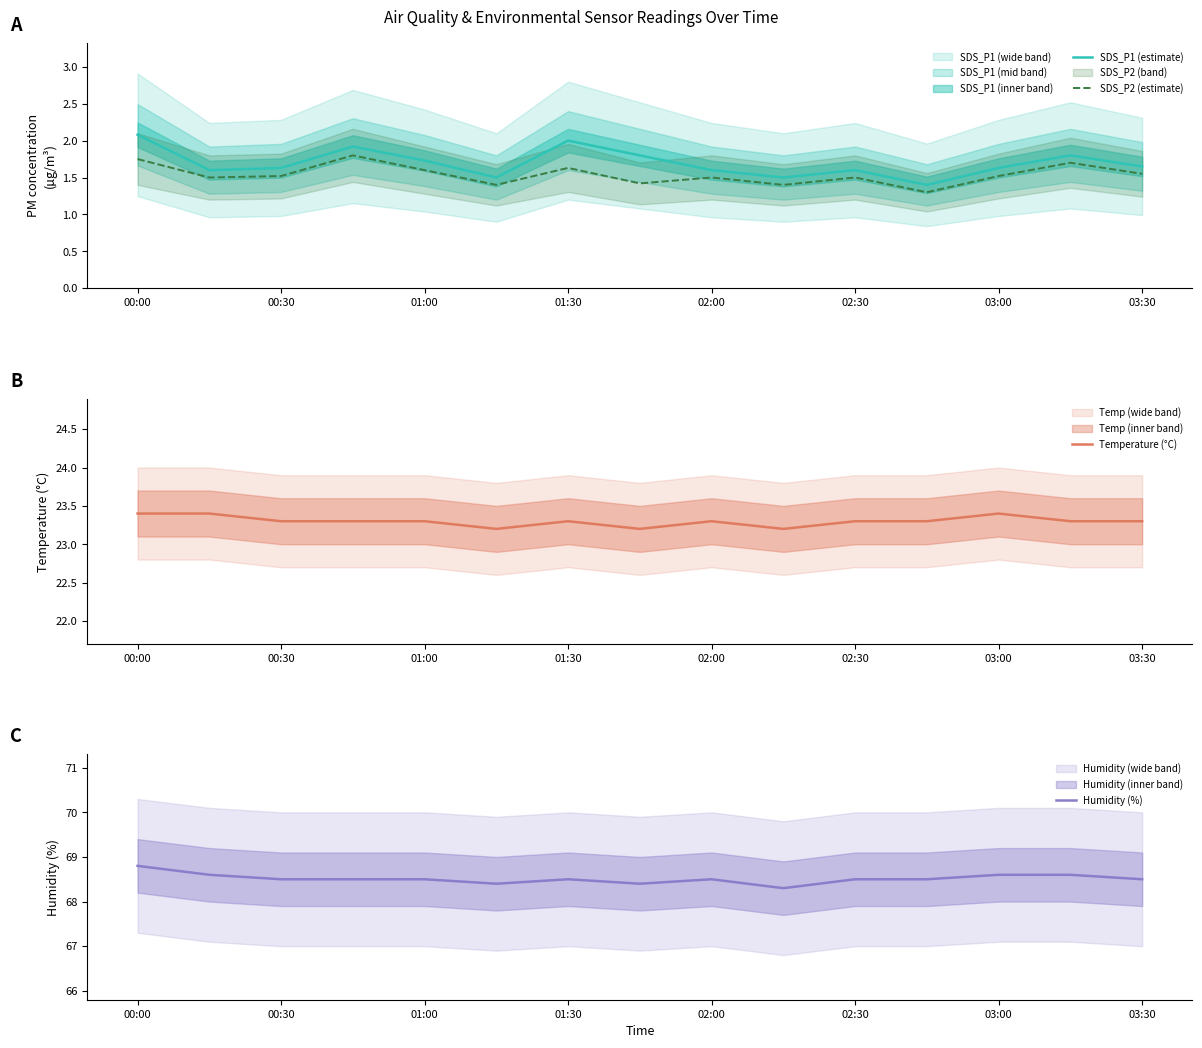

The SDS_P1 (estimate) series shows 2.8 at 01:30. True or false?

False